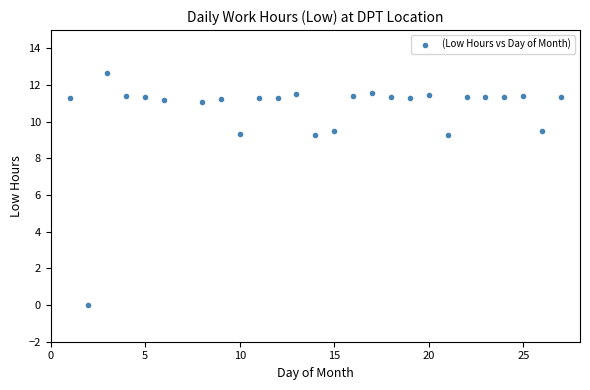

What is the range of X values (max minus min)?

26.0